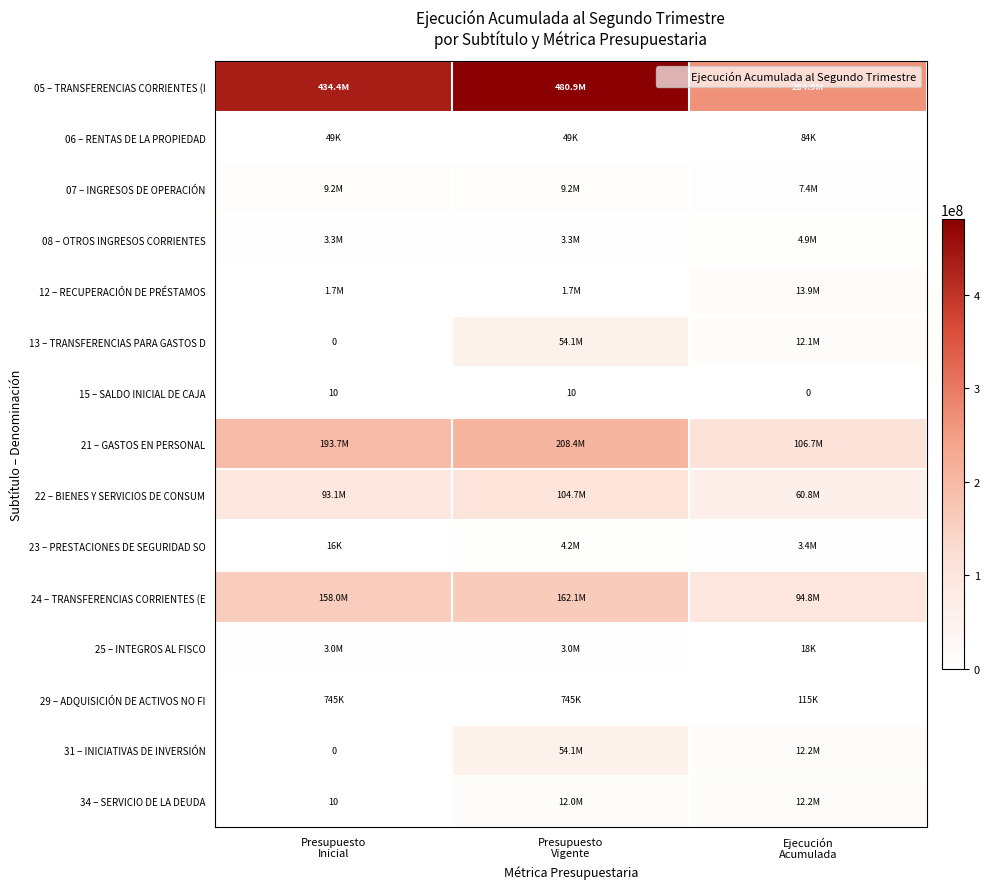

What is the difference between the maximum and minimum values in the 07 – INGRESOS DE OPERACIÓN series?

1801564